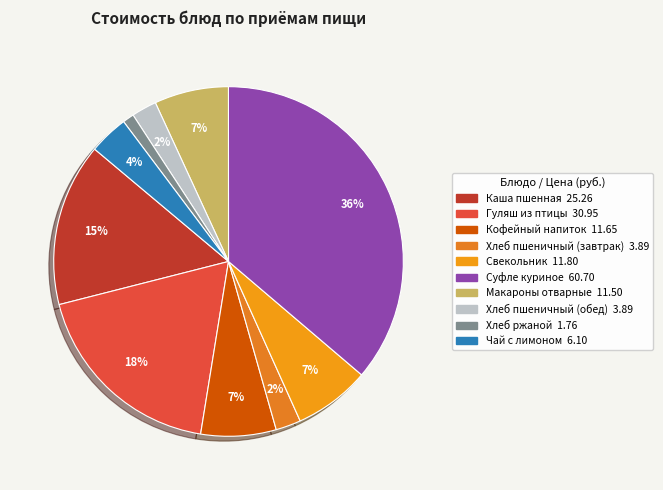

Count the number of slices in the pie.

10